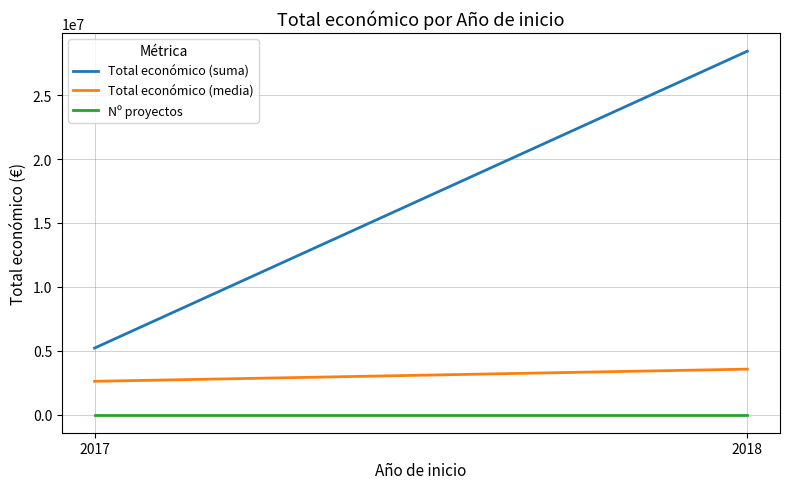

At which label does Total económico (media) reach its peak?

2018